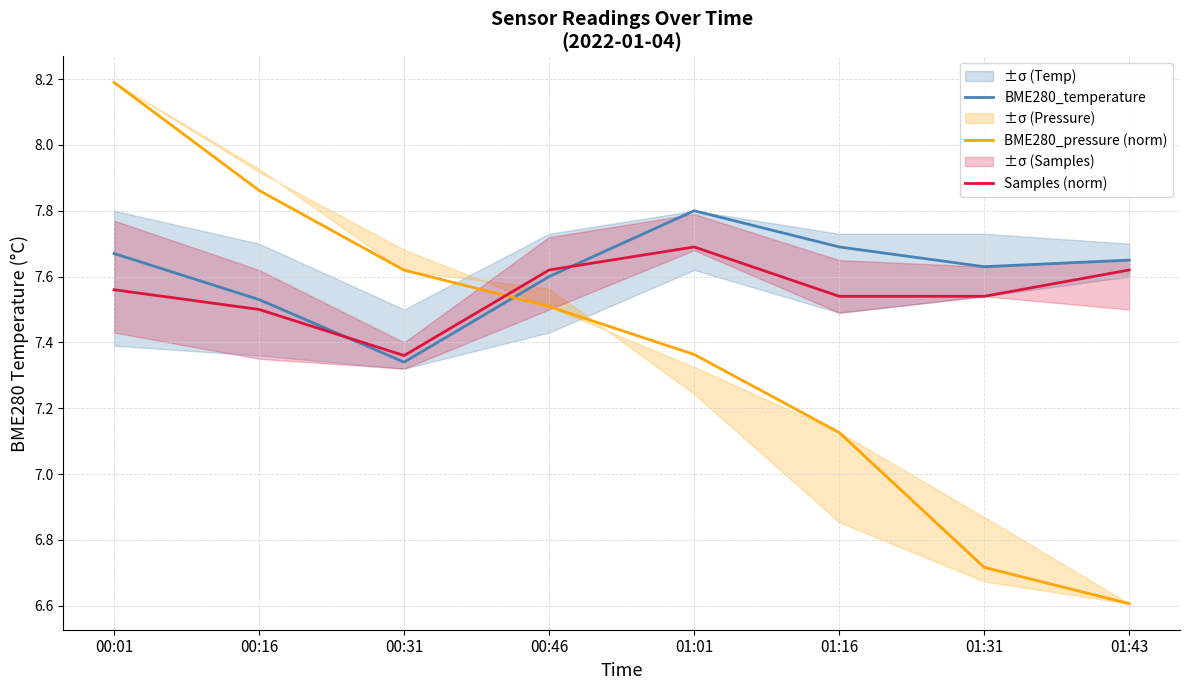

Rank the series by their maximum value, from lowest to highest.

Samples (norm), BME280_temperature, BME280_pressure (norm)